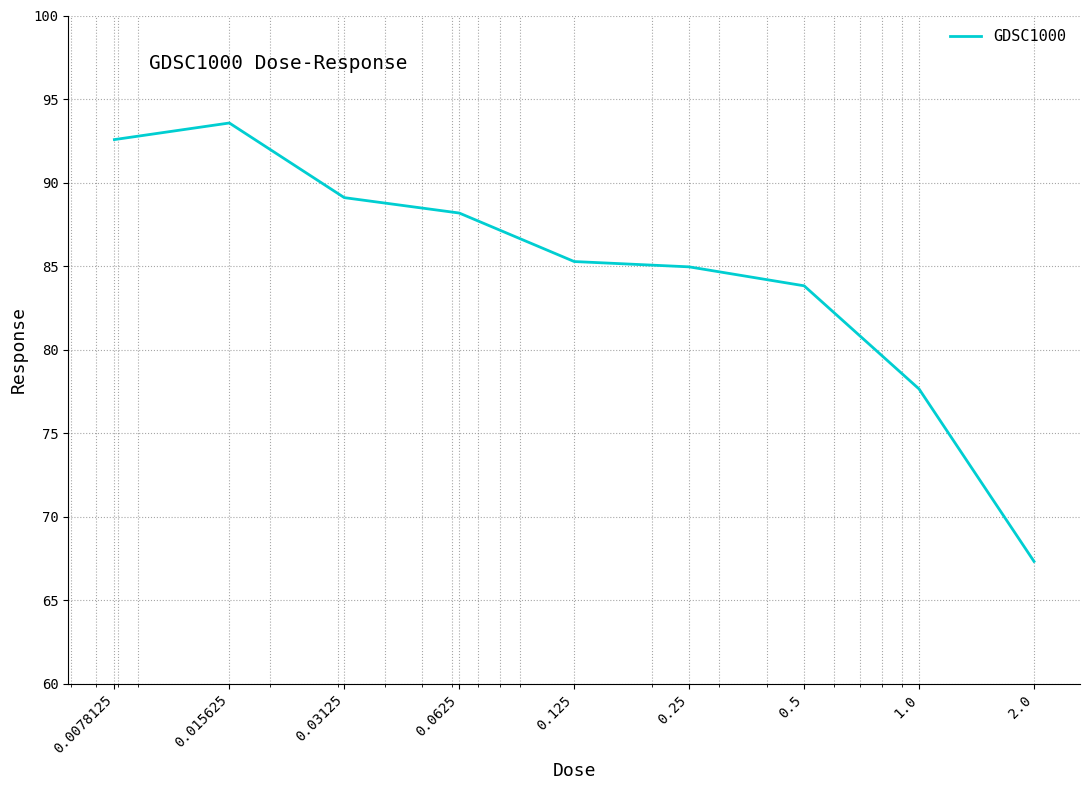

What is the difference between the maximum and minimum values?

26.3